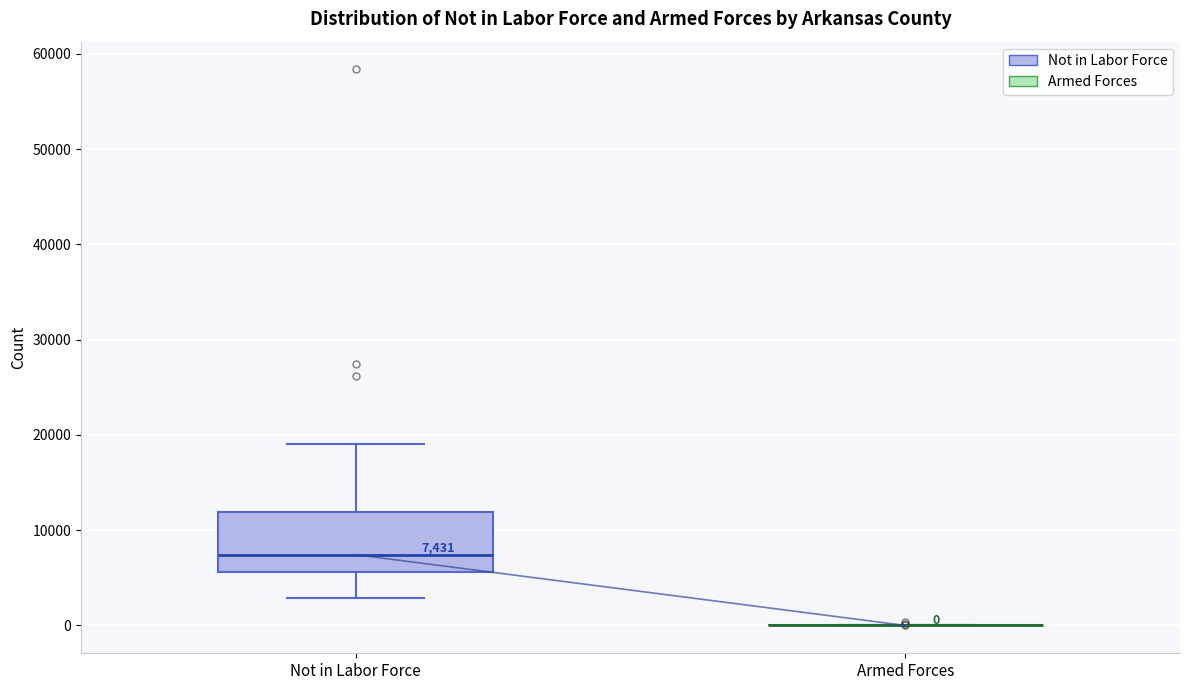

Comparing the boxes themselves (not the whiskers), which one is the tallest?

Not in Labor Force